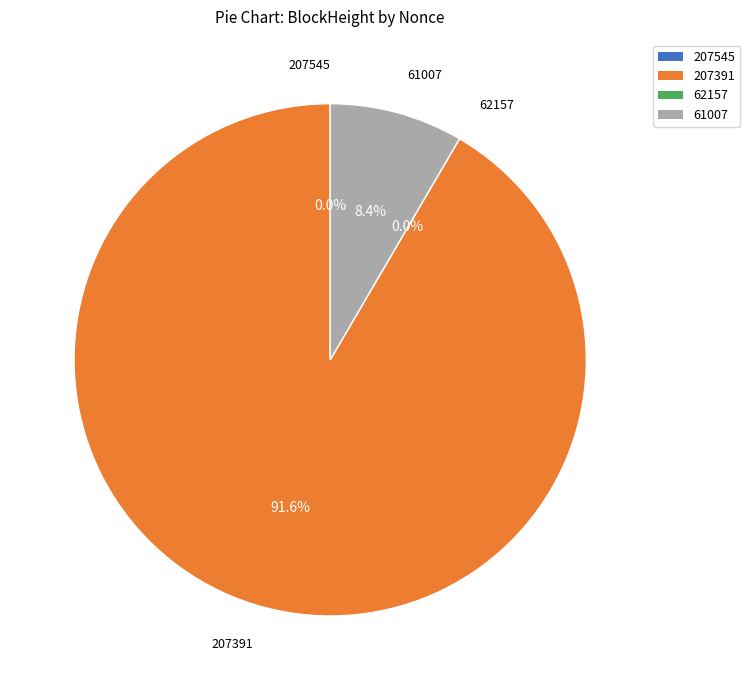

Combined, what portion of the pie is 207545 and 61007?

8.4%